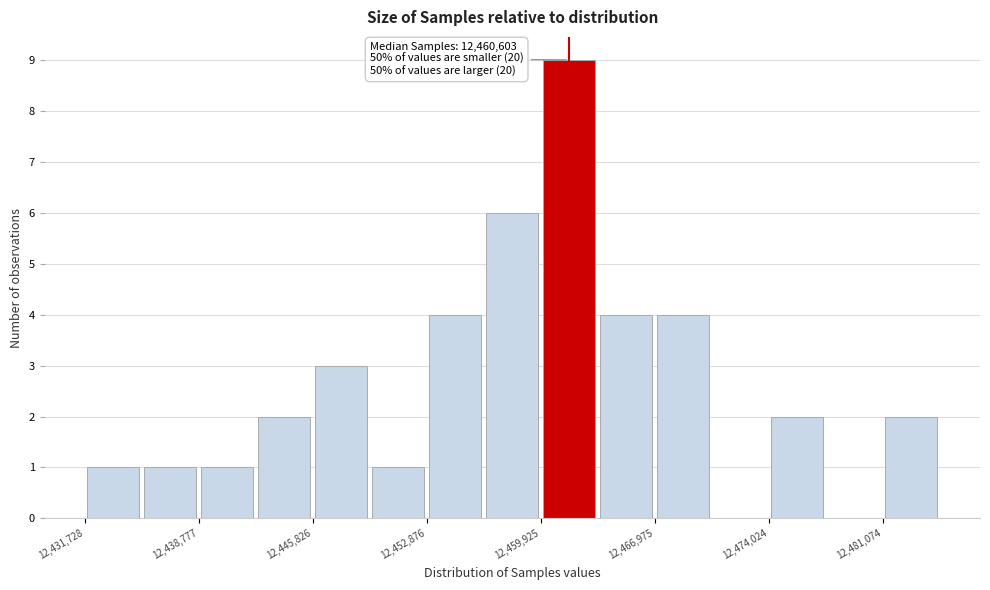

Around what value on the x-axis is the tallest bar? Give the approximate position of its centre, as read against the axis.

12462000